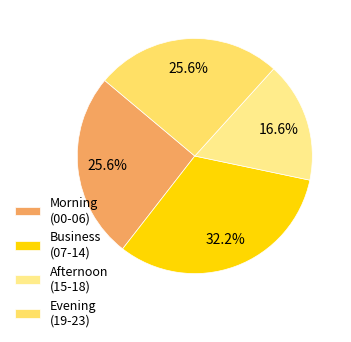

How many segments does this pie chart have?

4